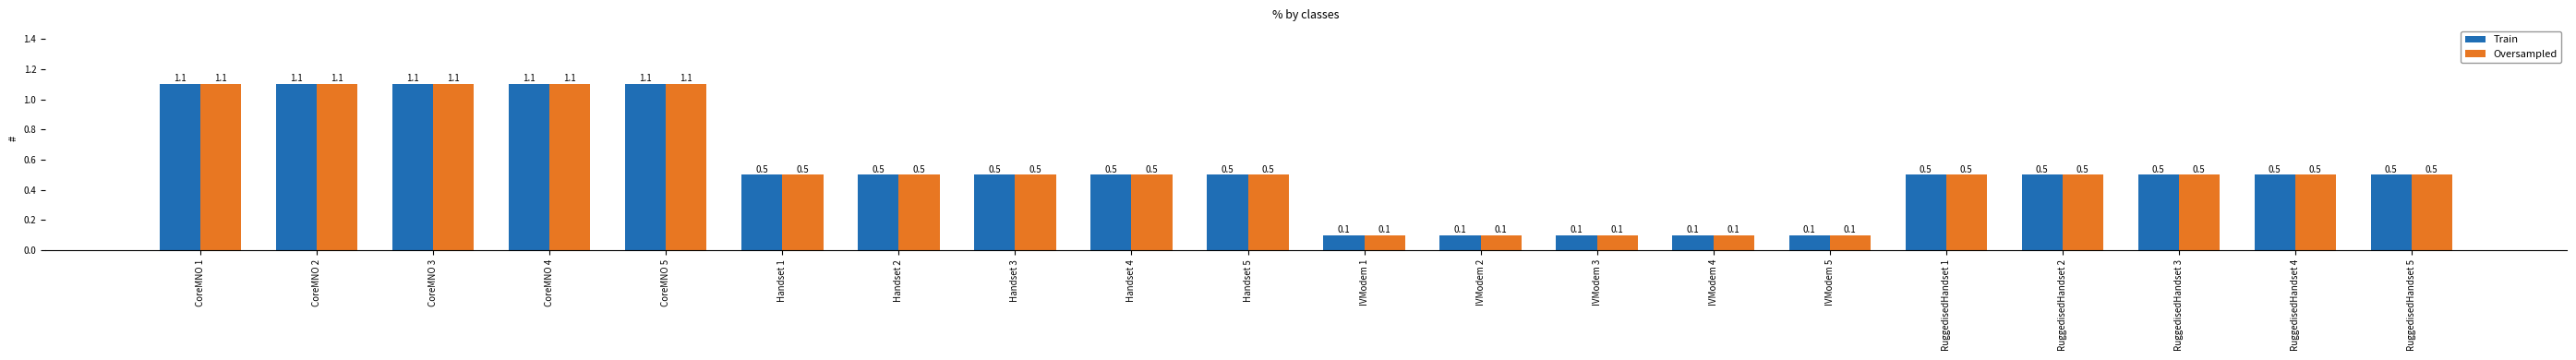

What is the sum of the Oversampled values at IVModem 3 and CoreMNO 4?

1.2